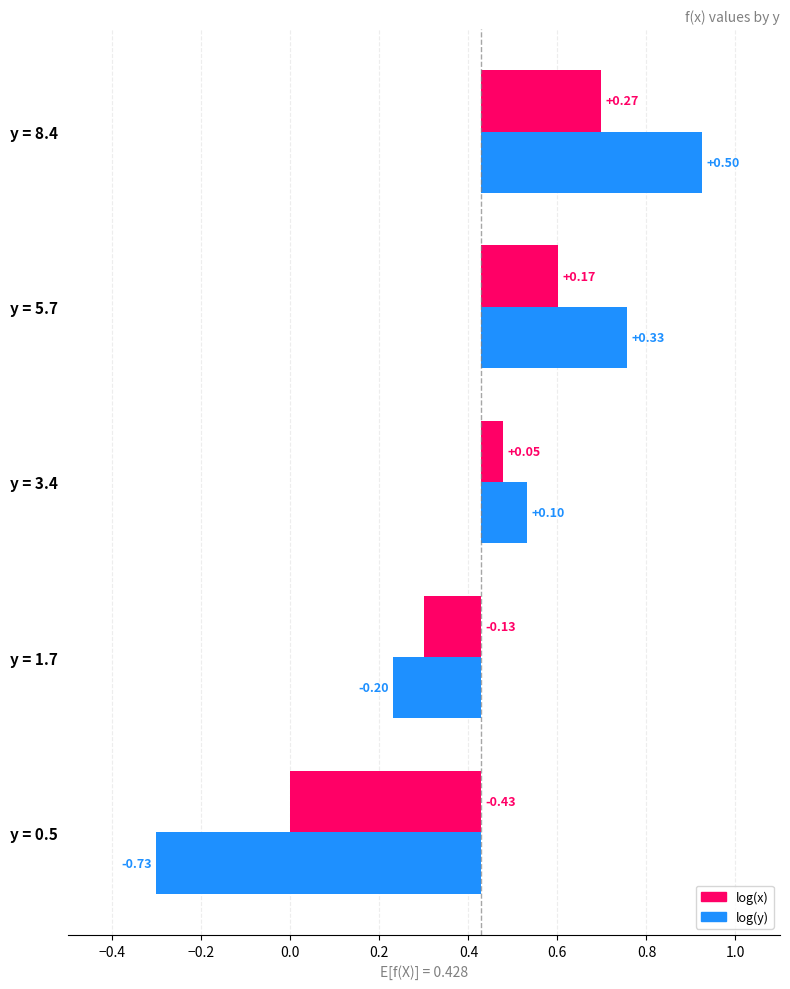

At 8.4, list the series in order from largest to smallest.

log(y), log(x)